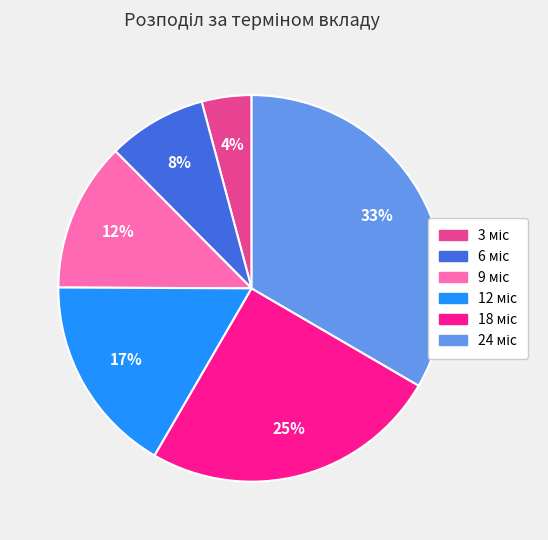

To the nearest percent, what is the average slice percentage?

17%